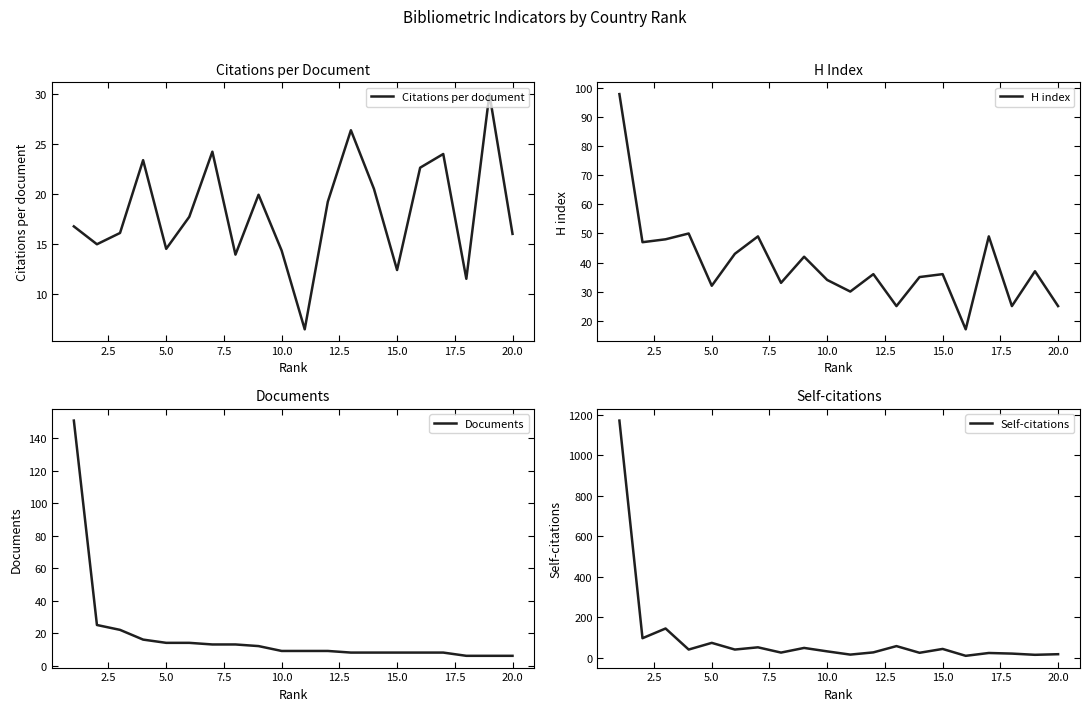

Is it true that Citations per document equals 10.1 at 5.0?

False